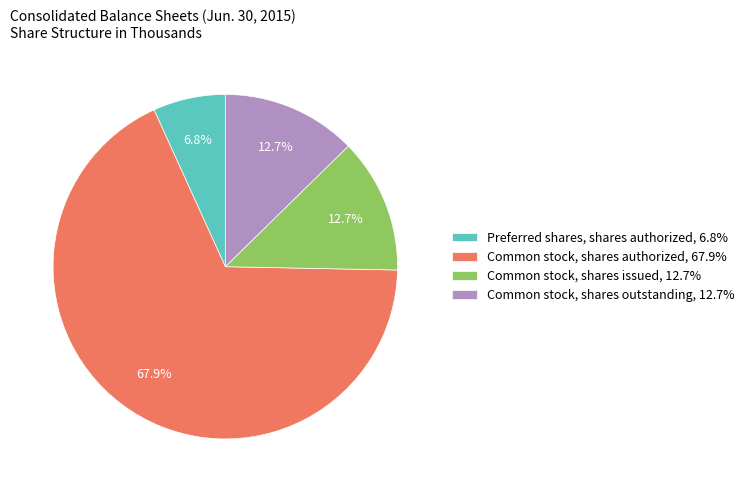

How many segments does this pie chart have?

4